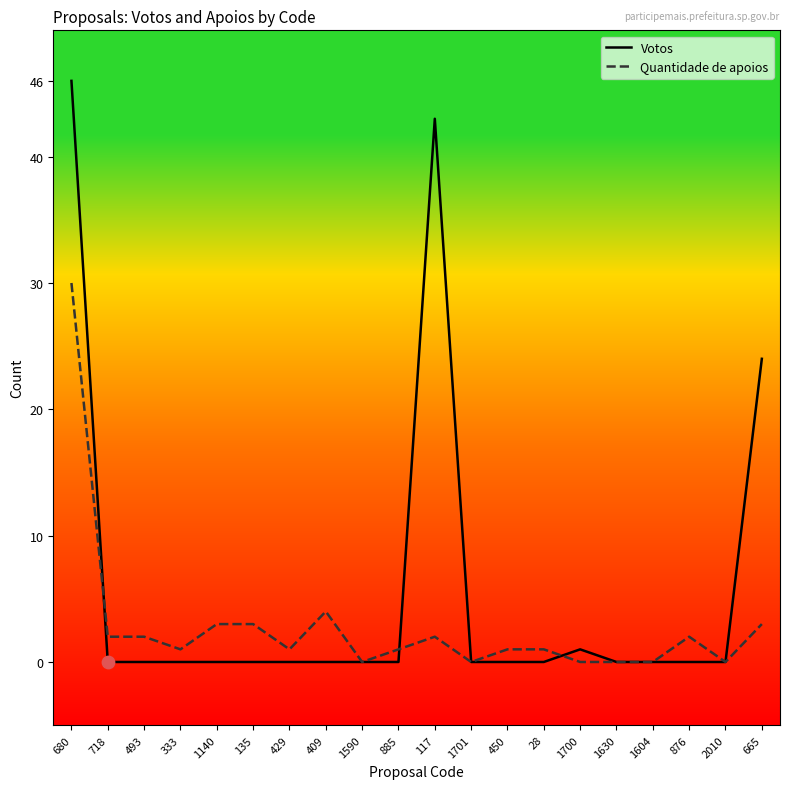

Which series has the largest total across all categories?

Votos